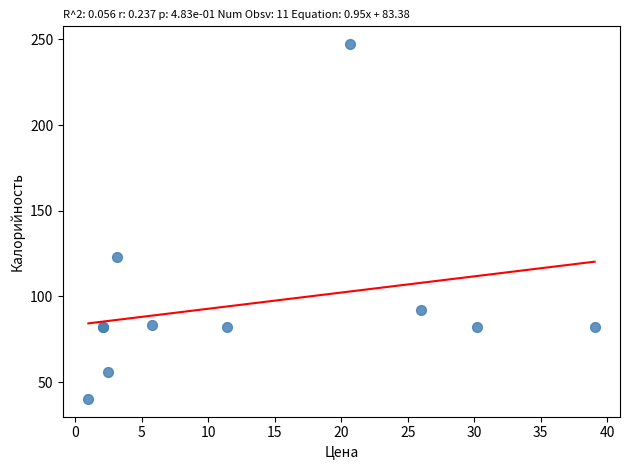

What Y value in the scatter plot is closest to 143?

123.3